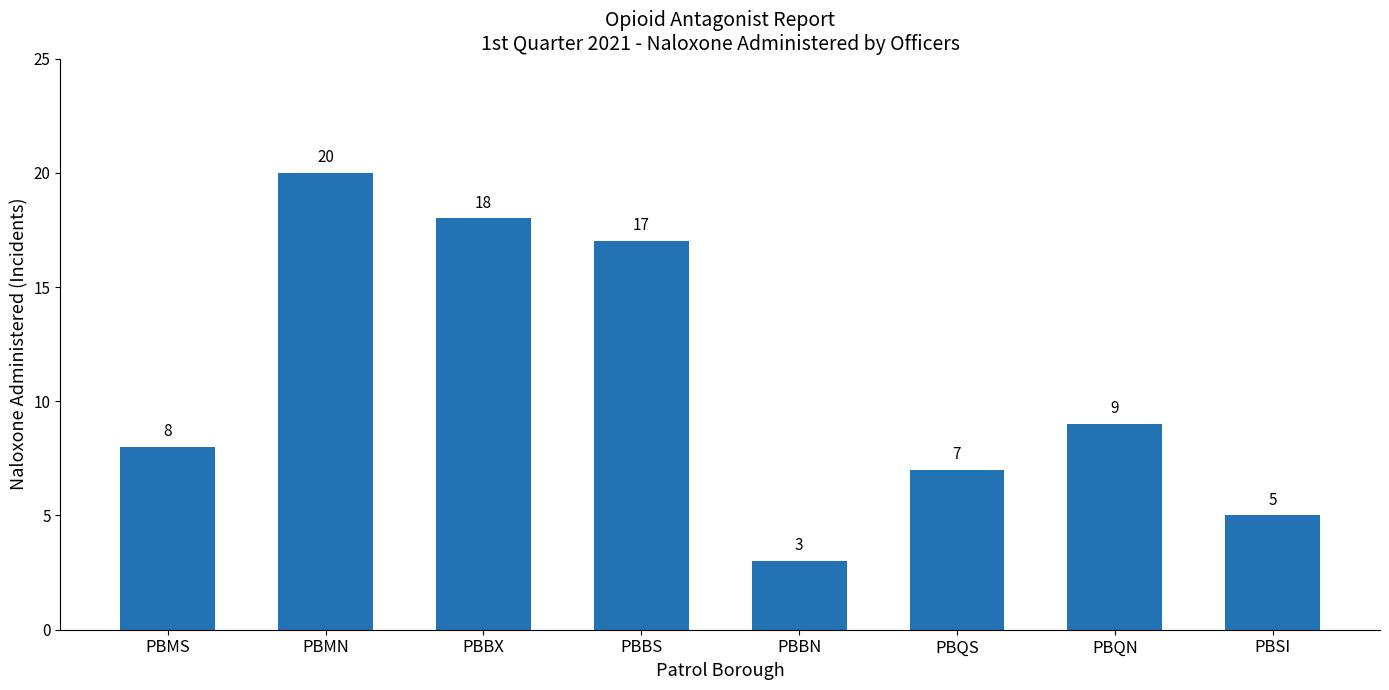

Rank the categories by value from lowest to highest.

PBBN, PBSI, PBQS, PBMS, PBQN, PBBS, PBBX, PBMN